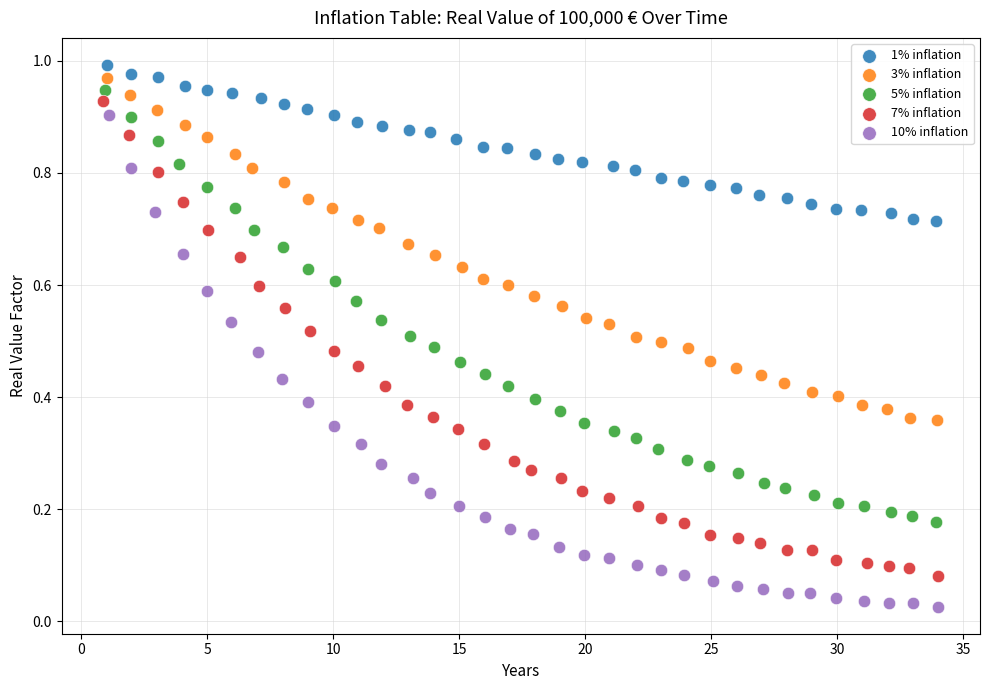

Which series has the widest spread of Y values?

10% inflation